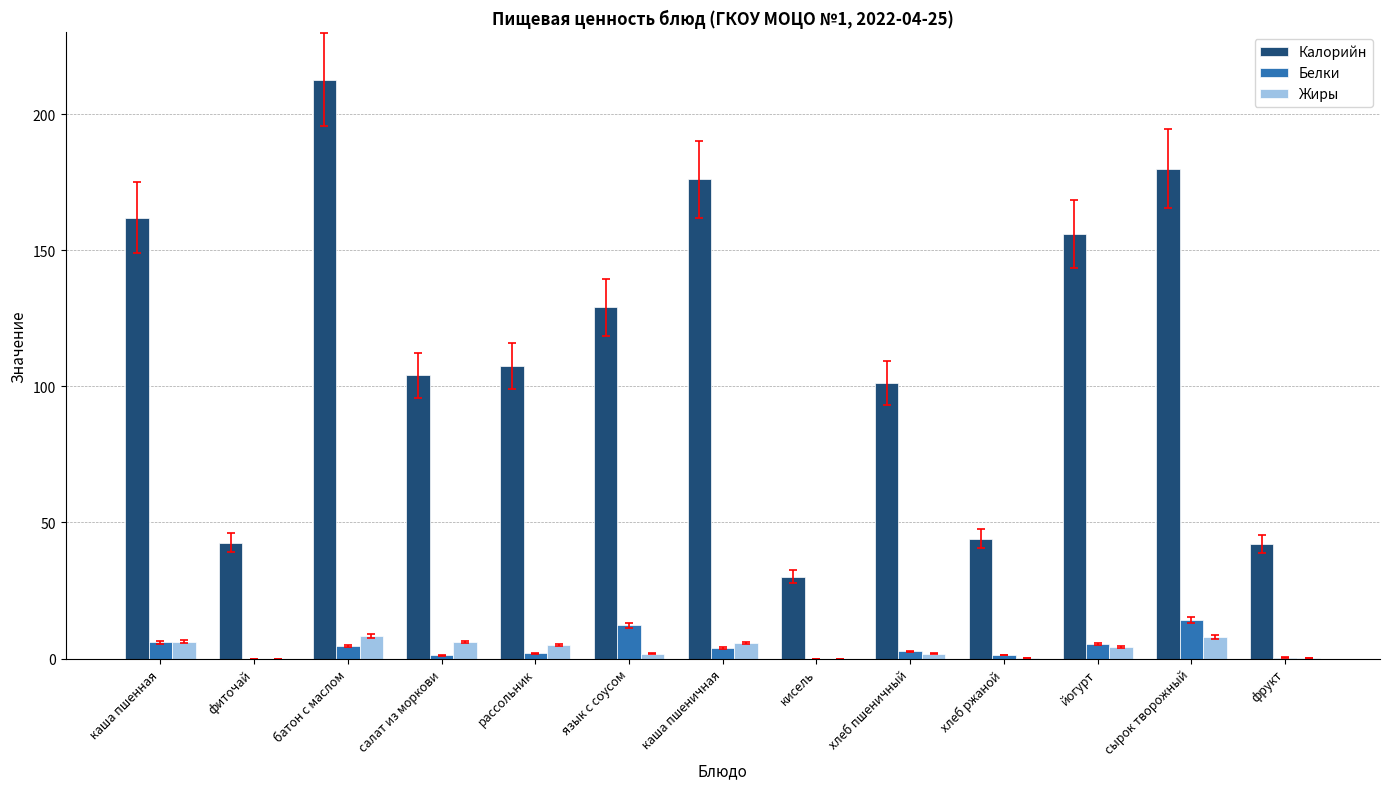

What is the average value of the Калорийн series?

114.4